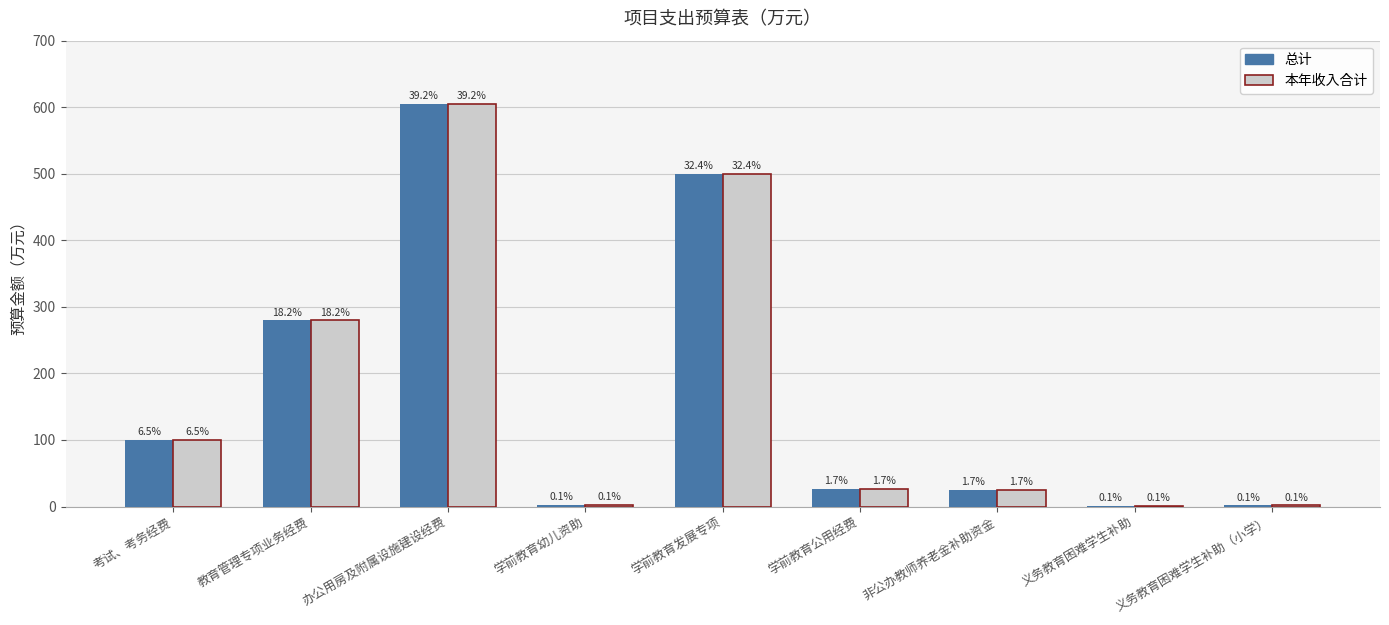

At 学前教育幼儿资助, list the series in order from smallest to largest.

总计, 本年收入合计